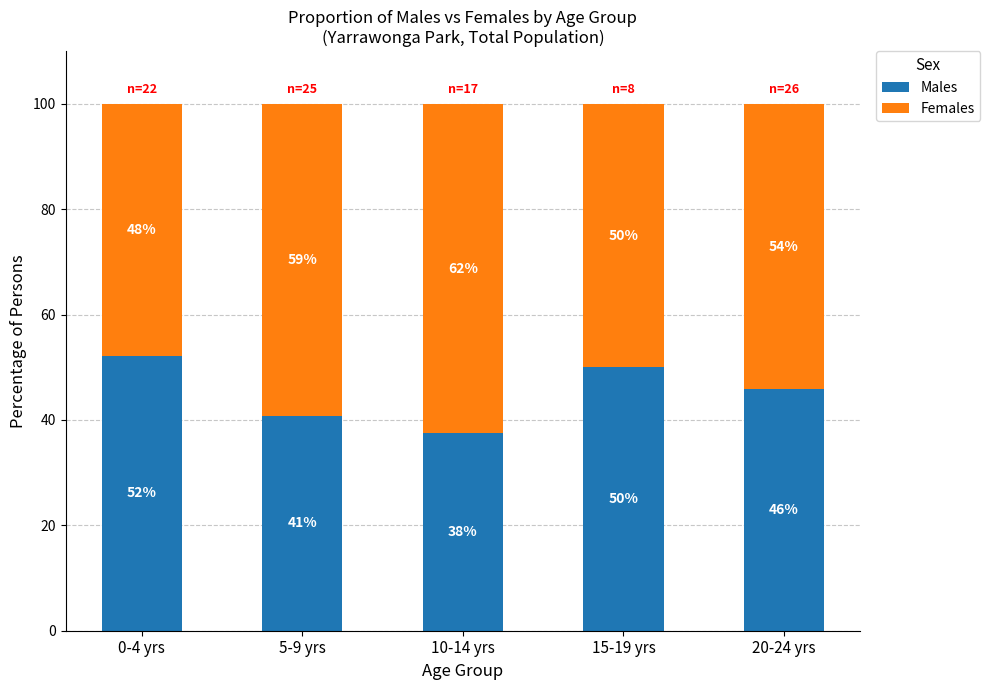

The value of Males at 5-9 yrs is 58.2. True or false?

False